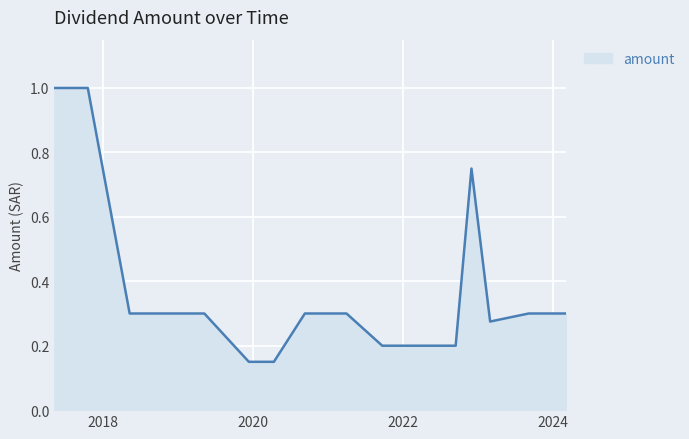

Is this an area chart (filled region under the line)?

Yes